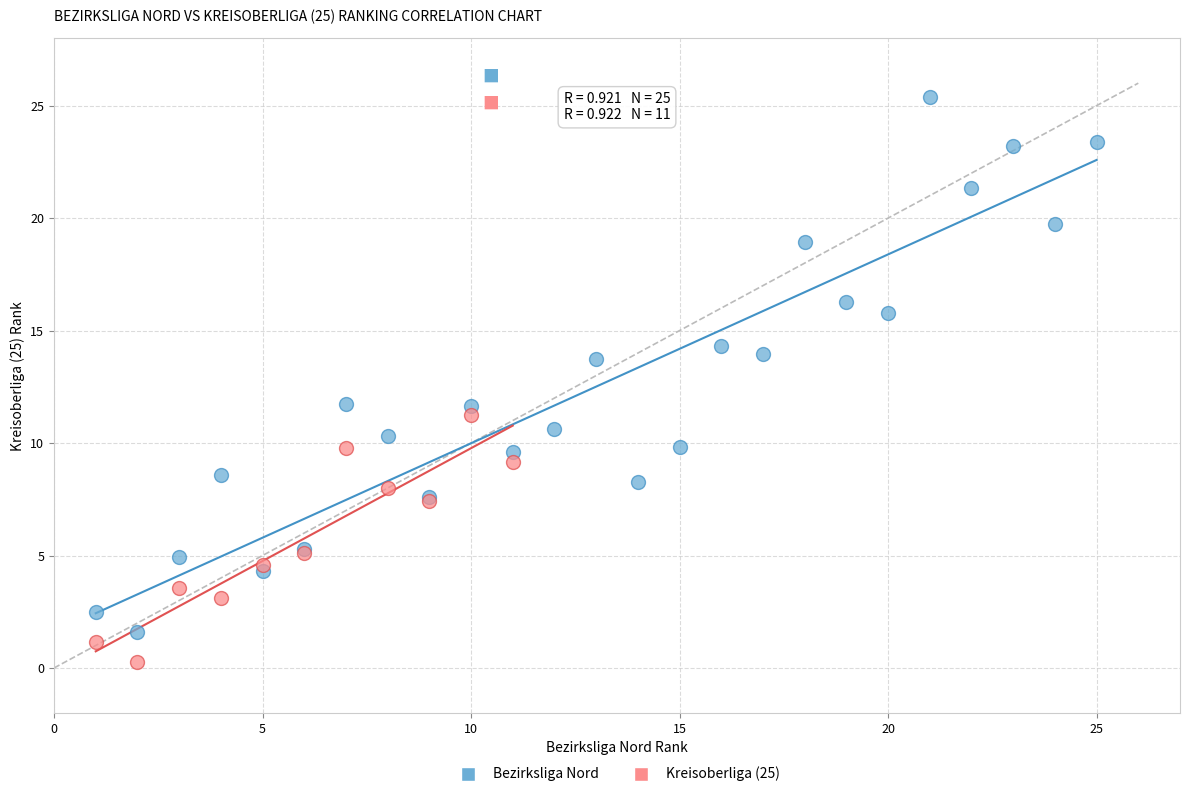

What are all the series names shown in the legend?

Bezirksliga Nord, Kreisoberliga (25)